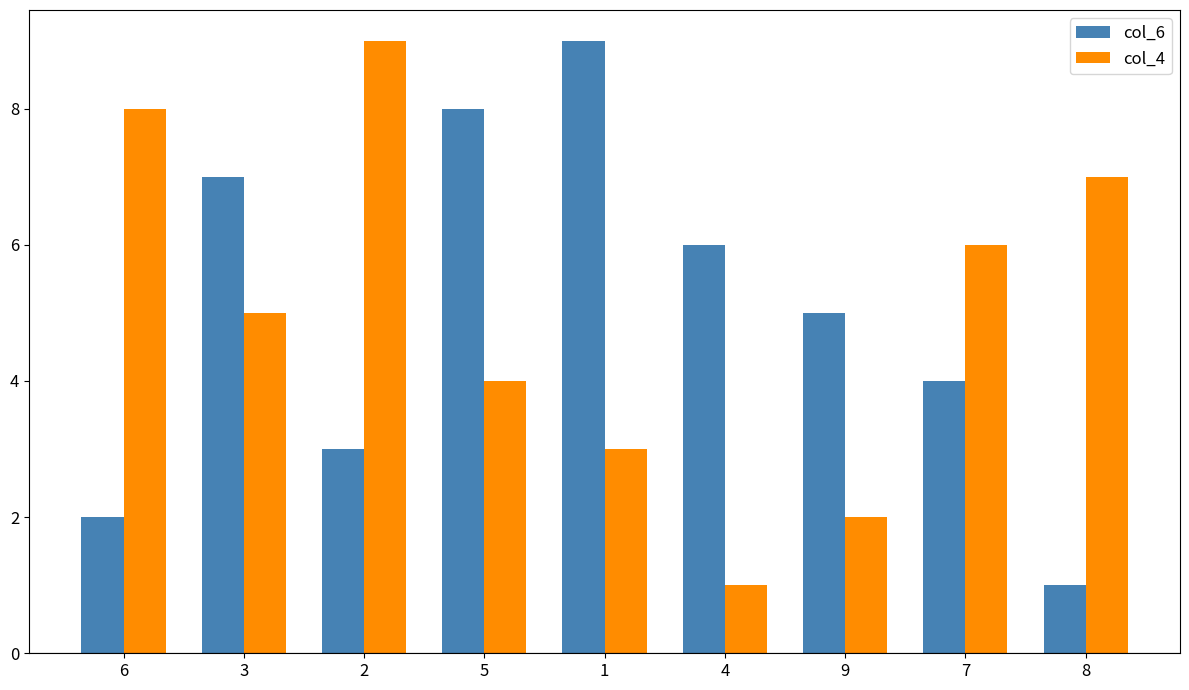

Rank the series at 7 from lowest to highest value.

col_6, col_4